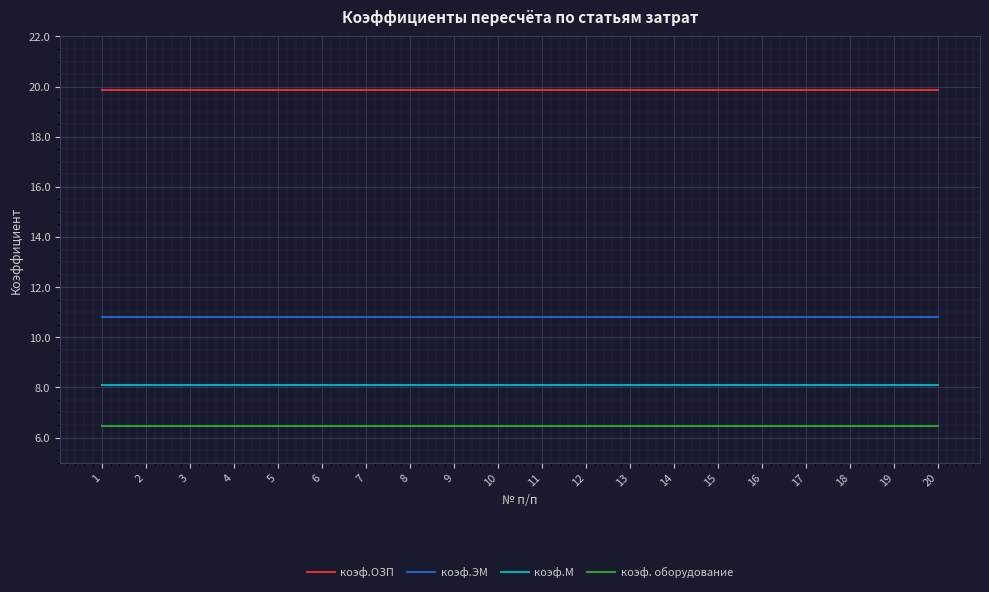

Rank the series by their maximum value, from lowest to highest.

коэф. оборудование, коэф.М, коэф.ЭМ, коэф.ОЗП